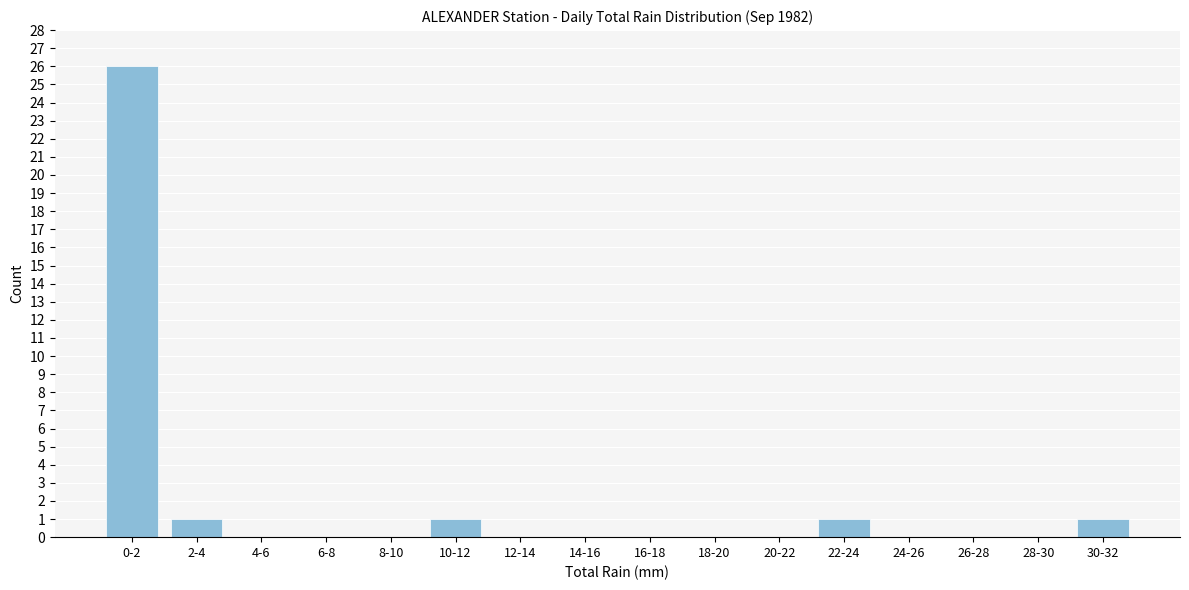

Reading left to right, what are all the values shown in this chart?

0-2=26	2-4=1	4-6=0	6-8=0	8-10=0	10-12=1	12-14=0	14-16=0	16-18=0	18-20=0	20-22=0	22-24=1	24-26=0	26-28=0	28-30=0	30-32=1